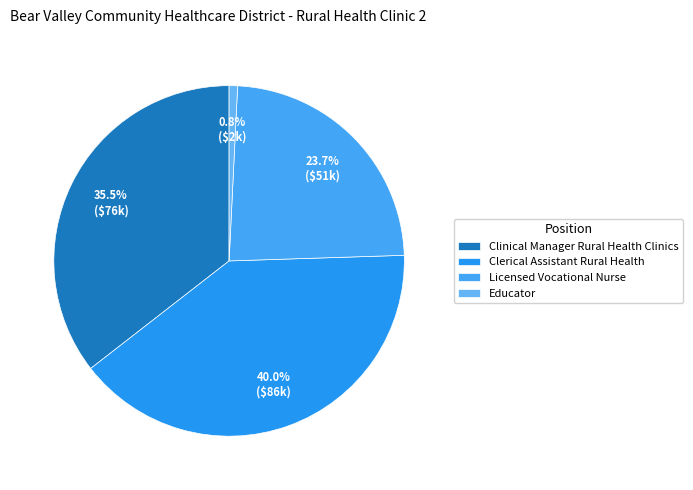

Which has a higher value, Clerical Assistant Rural Health or Licensed Vocational Nurse?

Clerical Assistant Rural Health